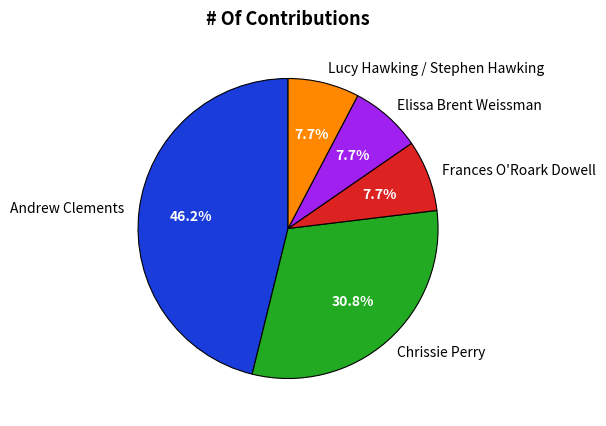

To the nearest percent, what is the combined percentage of Andrew Clements and Frances O'Roark Dowell?

54%